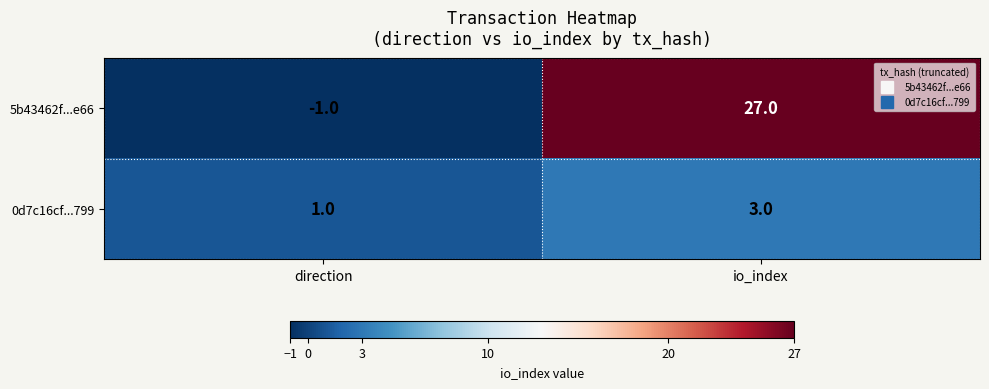

Reading right to left, transcribe all the data shown in this chart.

5b43462f...e66: 27	-1
0d7c16cf...799: 3	1